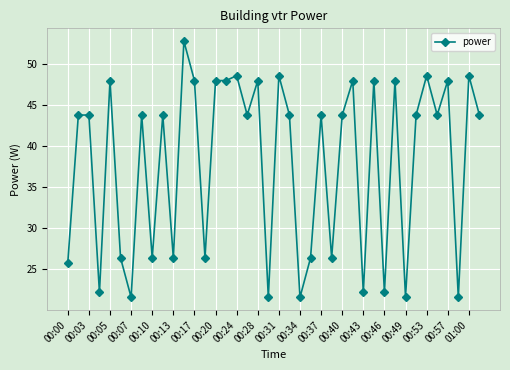

What is the maximum value shown in the chart?

52.8